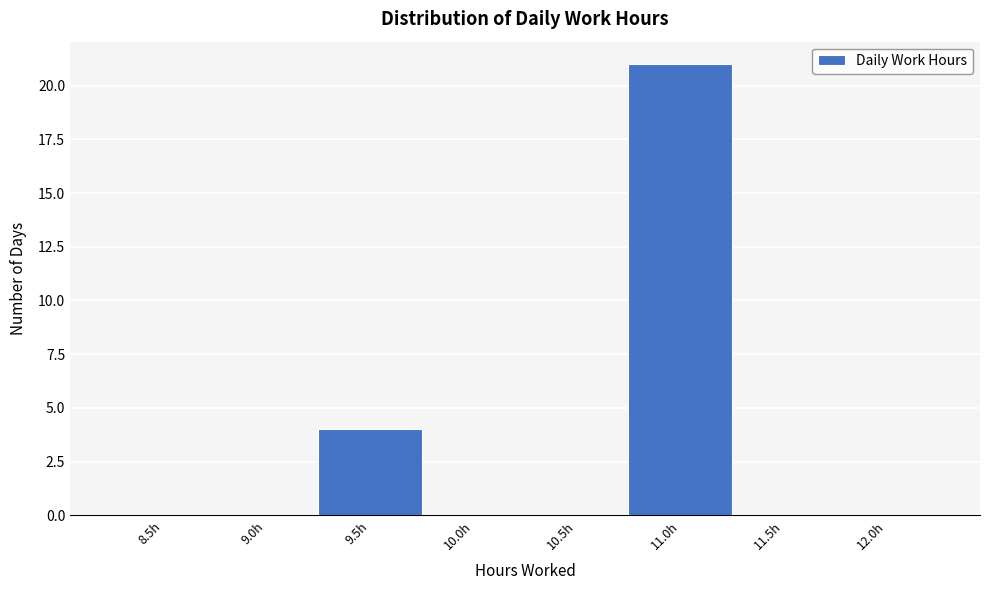

Reading right to left, what are all the values shown in this chart?

12.0h=0	11.5h=0	11.0h=21	10.5h=0	10.0h=0	9.5h=4	9.0h=0	8.5h=0